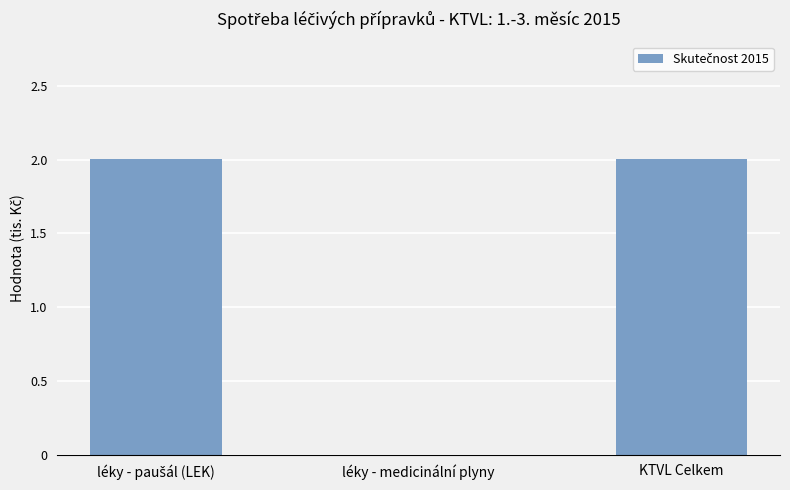

What is the maximum value shown in the chart?

2.0